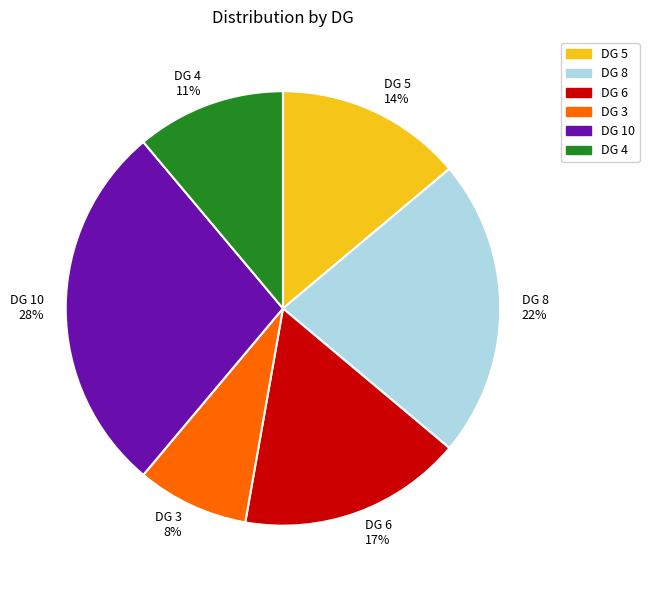

Do DG 5 and DG 10 together represent more than half of the pie?

No